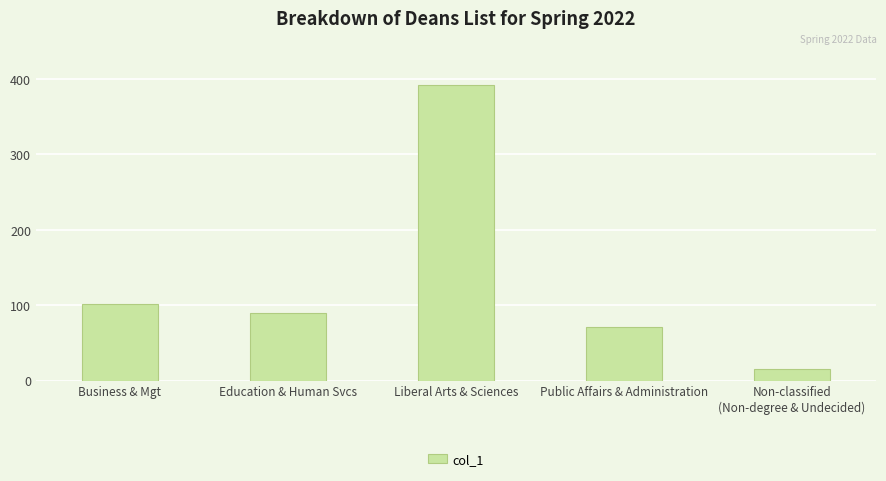

Between Non-classified
(Non-degree & Undecided) and Education & Human Svcs, which is larger?

Education & Human Svcs